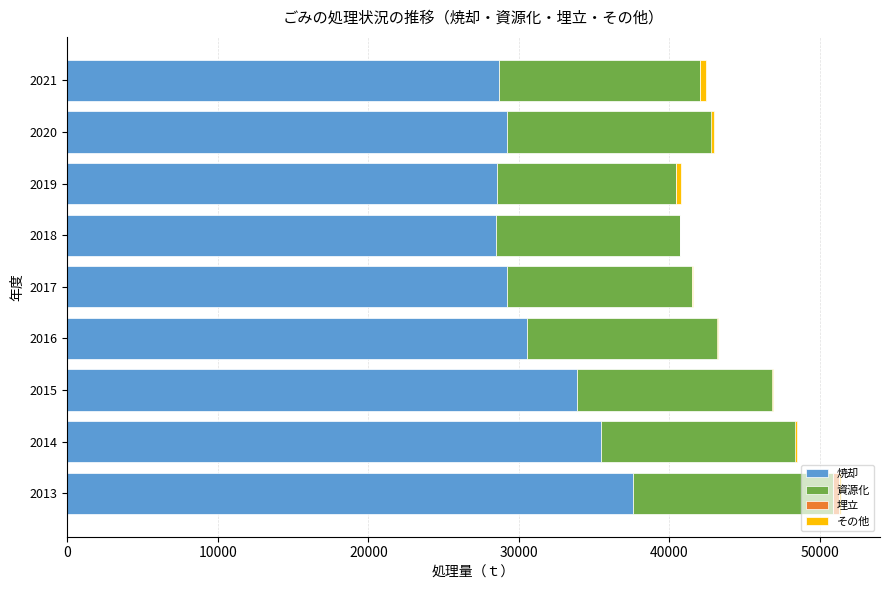

Which series has the largest total across all categories?

焼却